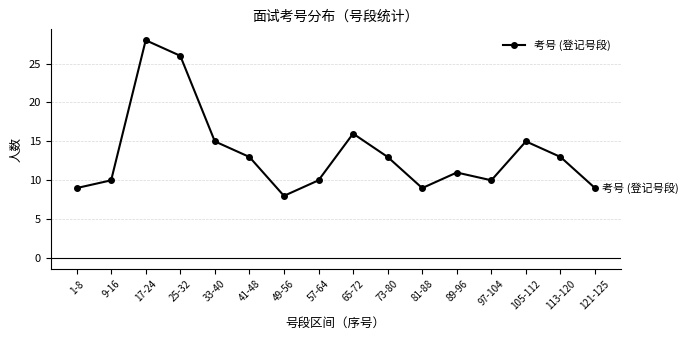

Is it true that the value at 89-96 is 4?

False